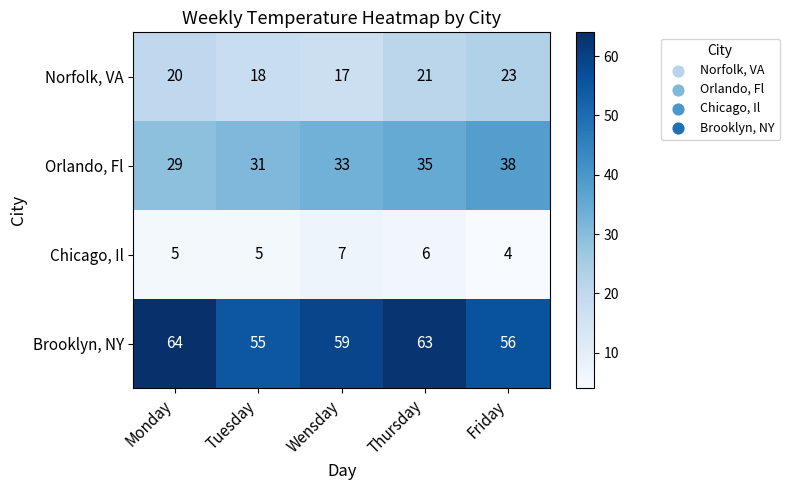

What is the maximum value shown in the chart?

64